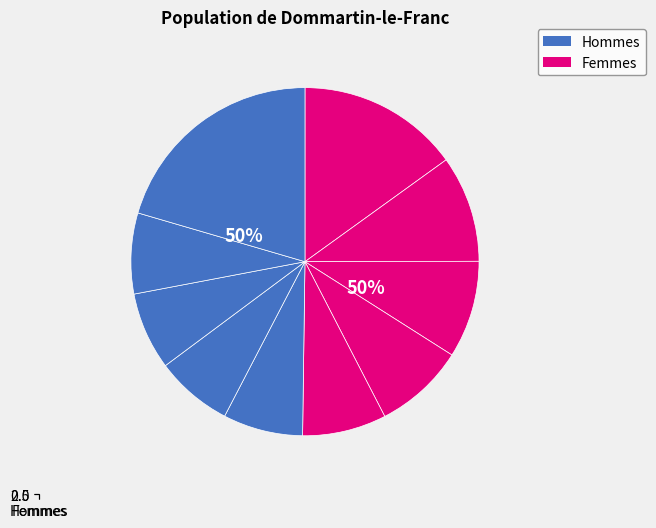

What is the ratio of the value at Hommes to the value at Femmes?

1.0